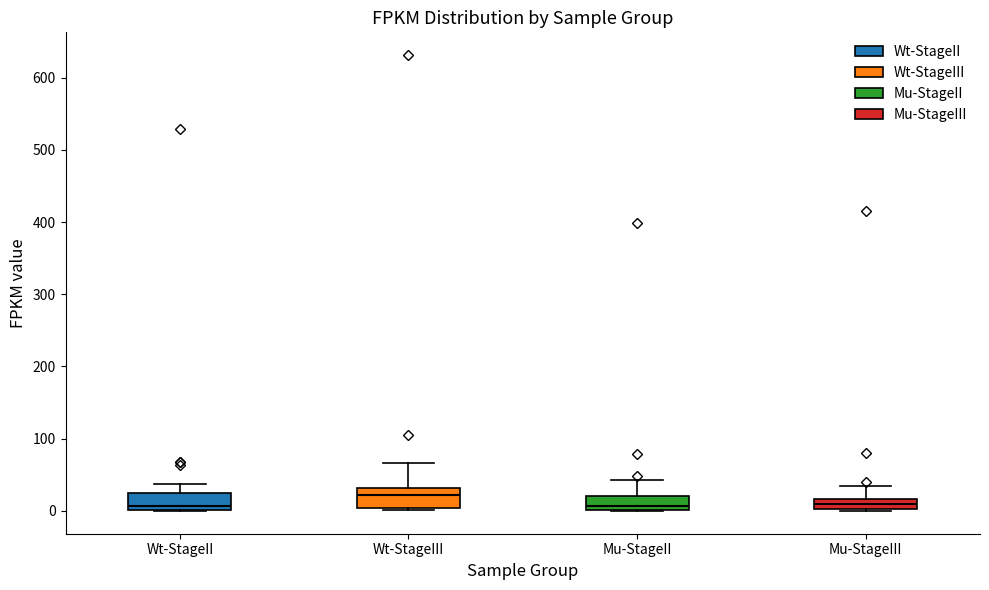

Where does the upper whisker of the box for Mu-StageII end on the y-axis? The values are not printed on the chart, so give them approximately, as read against the axis.

40